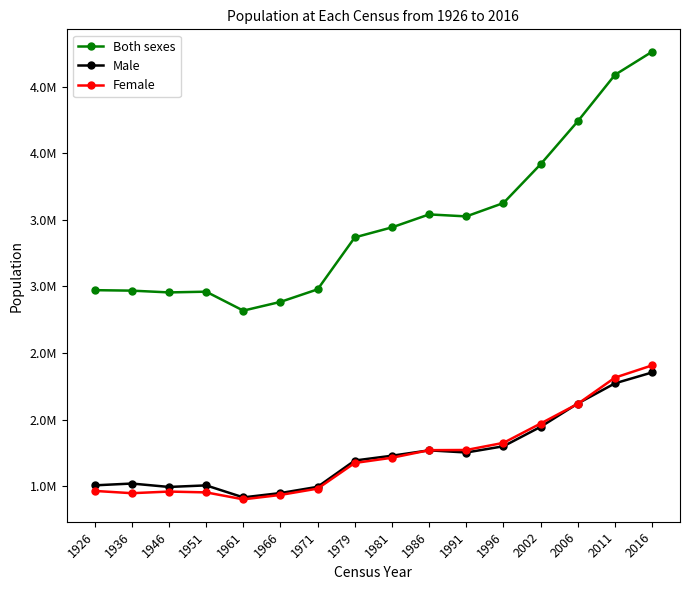

What is the difference between the maximum and minimum values in the Male series?

937879